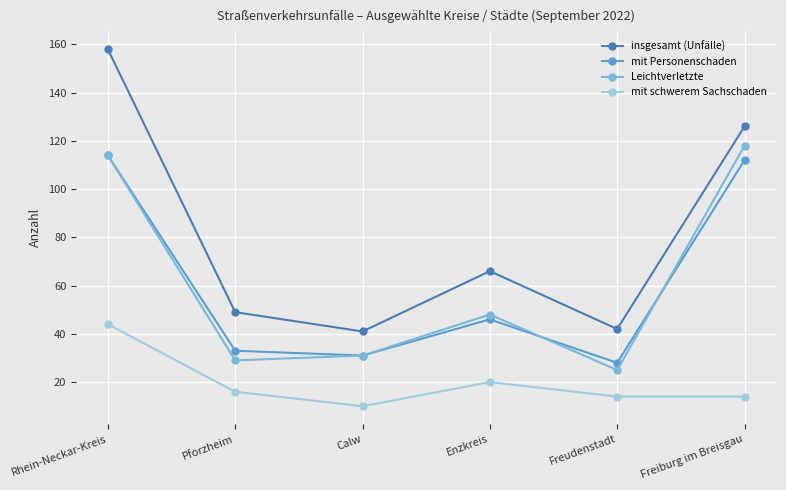

What position from the right is Freiburg im Breisgau?

1